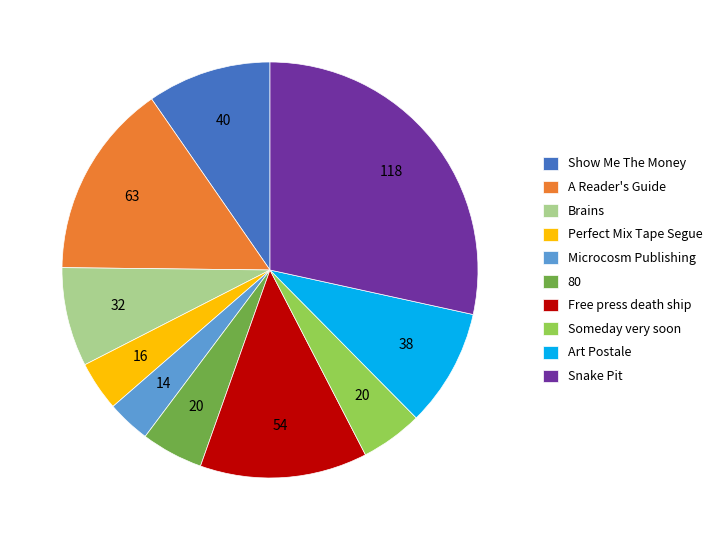

Which has a higher value, Show Me The Money or Brains?

Show Me The Money